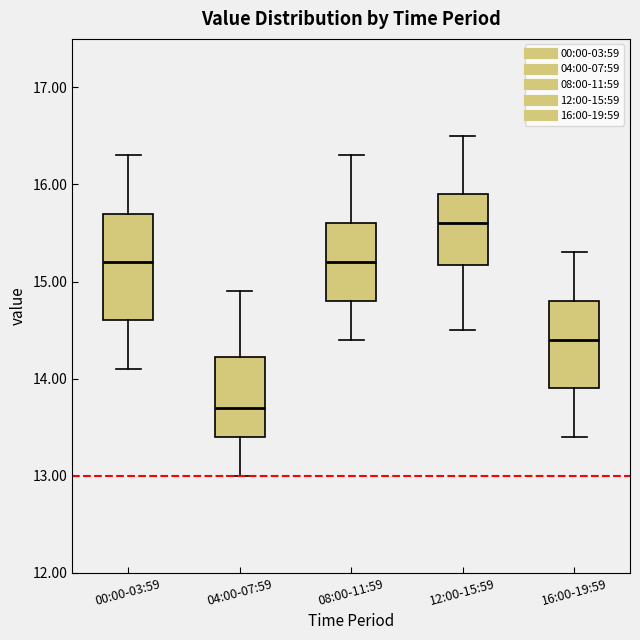

Comparing the boxes themselves (not the whiskers), which one is the tallest?

00:00-03:59